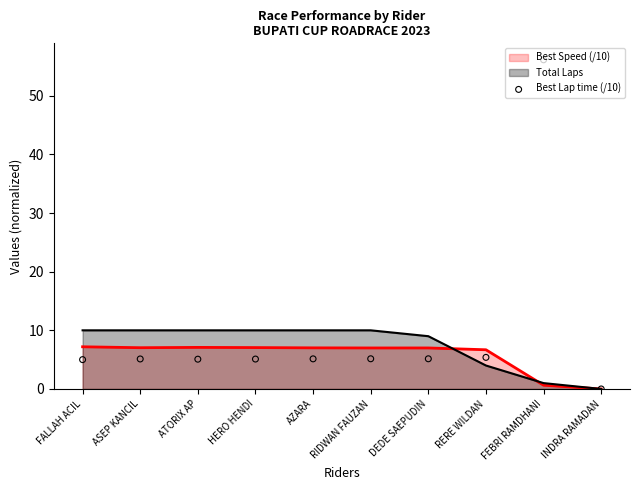

What is the ratio of the value at RIDWAN FAUZAN to the value at ATORIX AP?

1.0